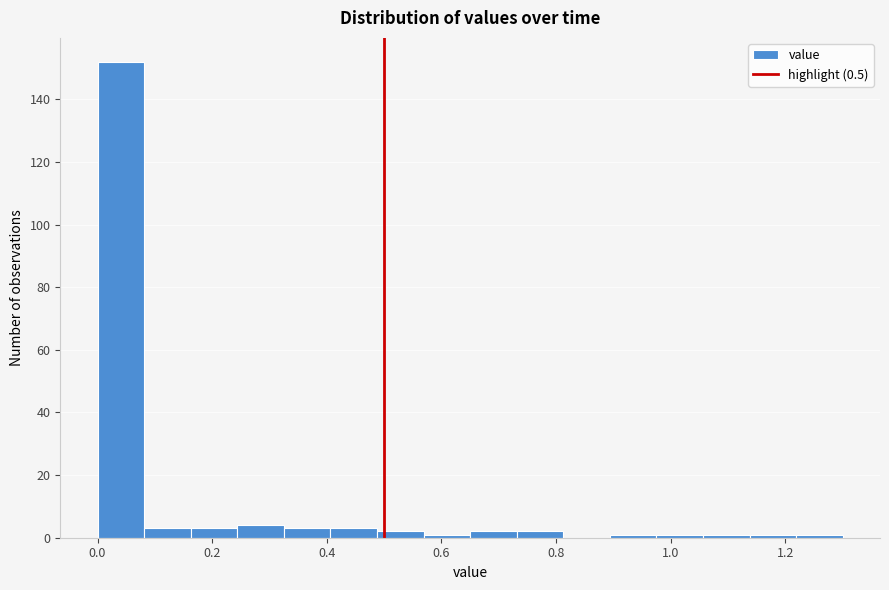

Reading left to right, transcribe this chart: for each bar, give the range it covers on the x-axis and its height. Neither the bar edges nor the heights are printed on the chart, so give them approximately, as read against the axes.

0.00 to 0.08: 152
0.08 to 0.16: 4
0.16 to 0.24: 4
0.24 to 0.32: 4
0.32 to 0.40: 4
0.40 to 0.48: 4
0.48 to 0.56: 2
0.56 to 0.66: under 2
0.66 to 0.74: 2
0.74 to 0.82: 2
0.82 to 0.90: 0
0.90 to 0.98: under 2
0.98 to 1.06: under 2
1.06 to 1.14: under 2
1.14 to 1.22: under 2
1.22 to 1.30: under 2